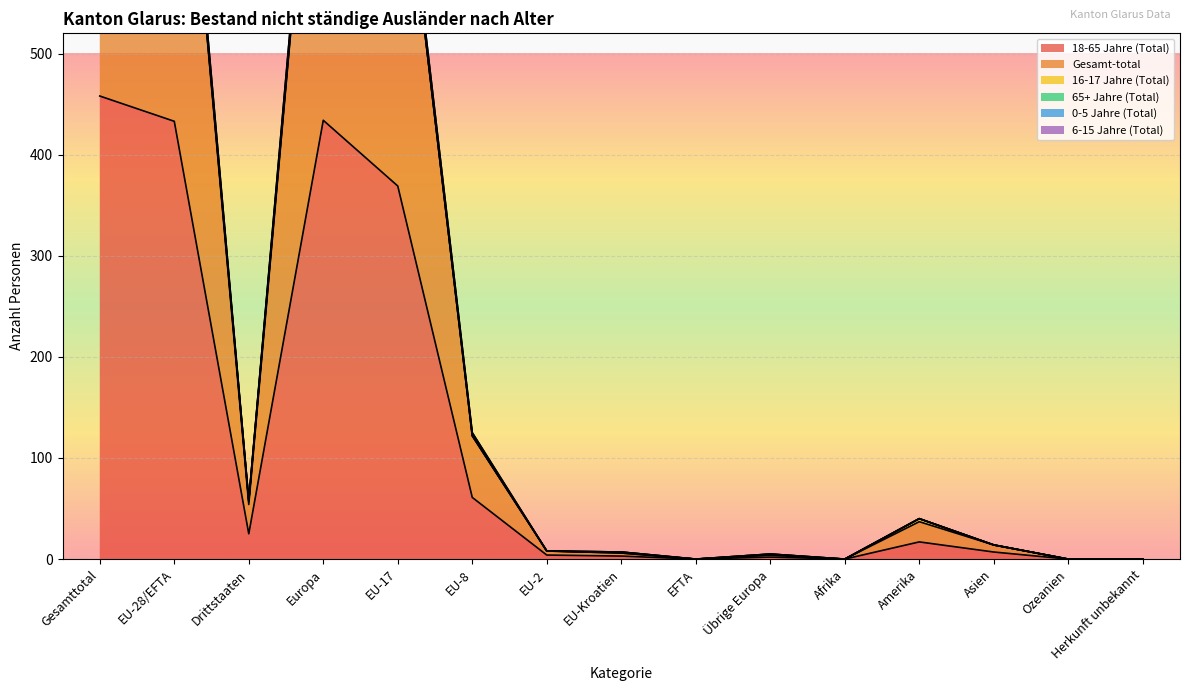

In 6-15 Jahre (Total), how many points are lower than both neighbors (excluding endpoints)?

3